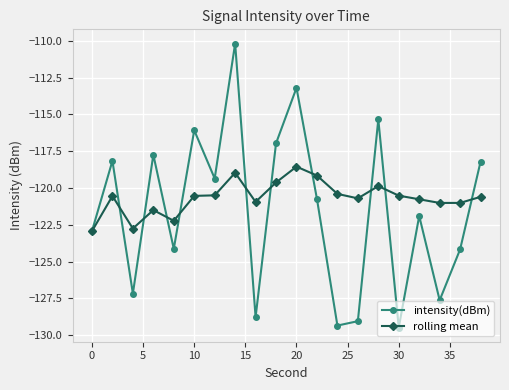

What is the smallest value displayed?

-129.5